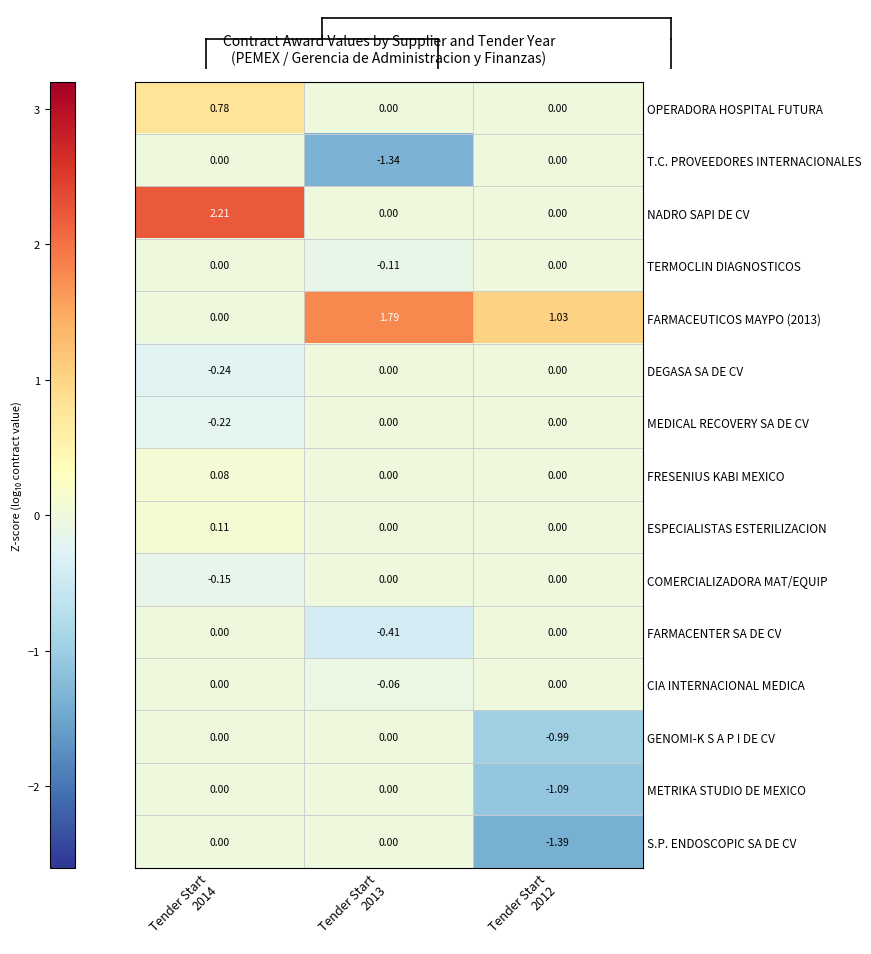

Which series has the largest range (max minus min)?

NADRO SAPI DE CV